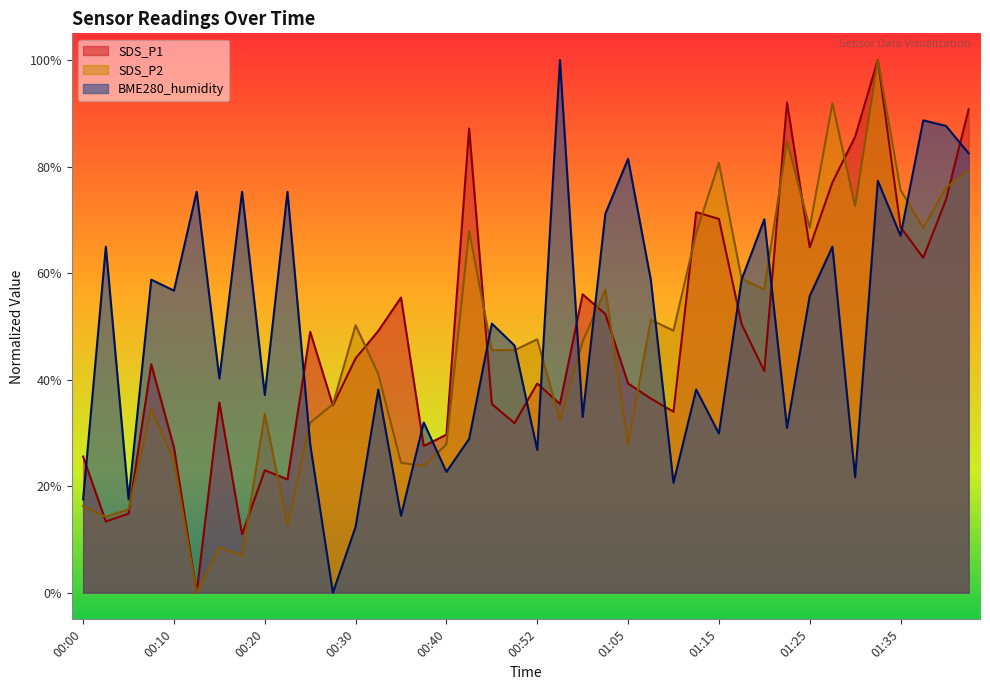

Count the number of data series in this chart.

3